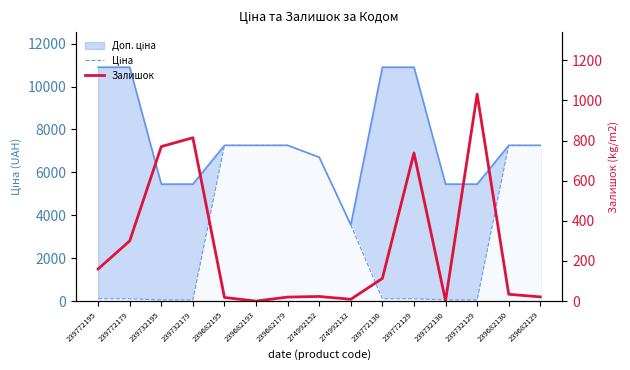

At 239732129, list the series in order from smallest to largest.

Ціна, Залишок